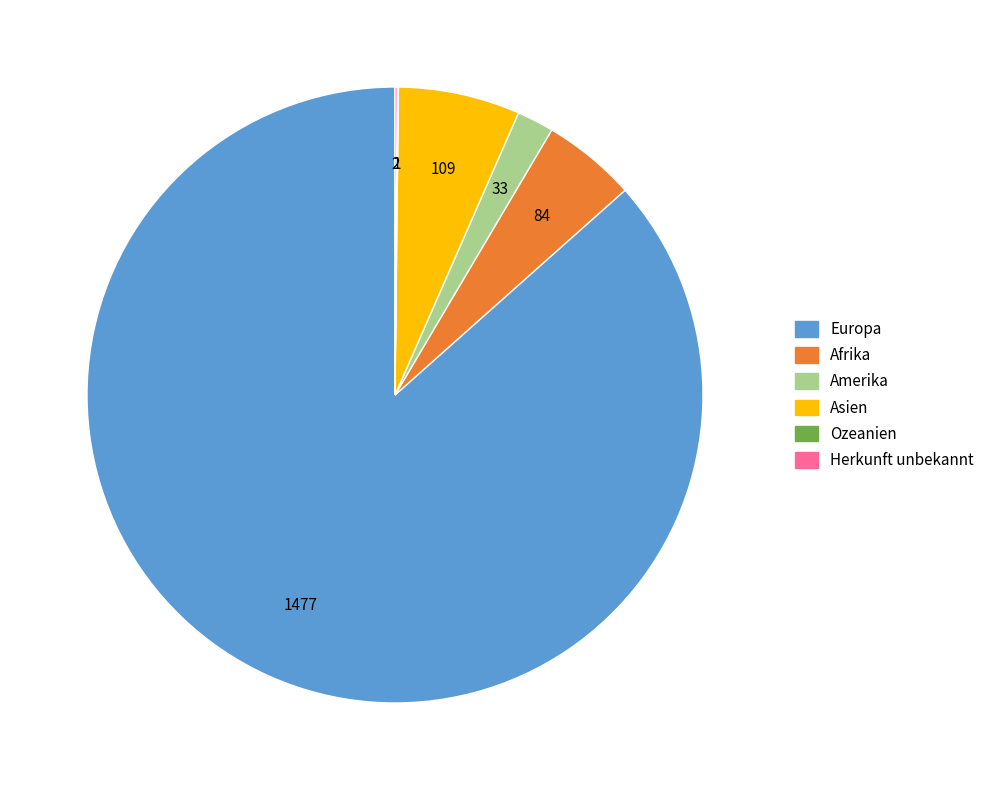

Is there any slice that represents more than half of the pie?

Yes